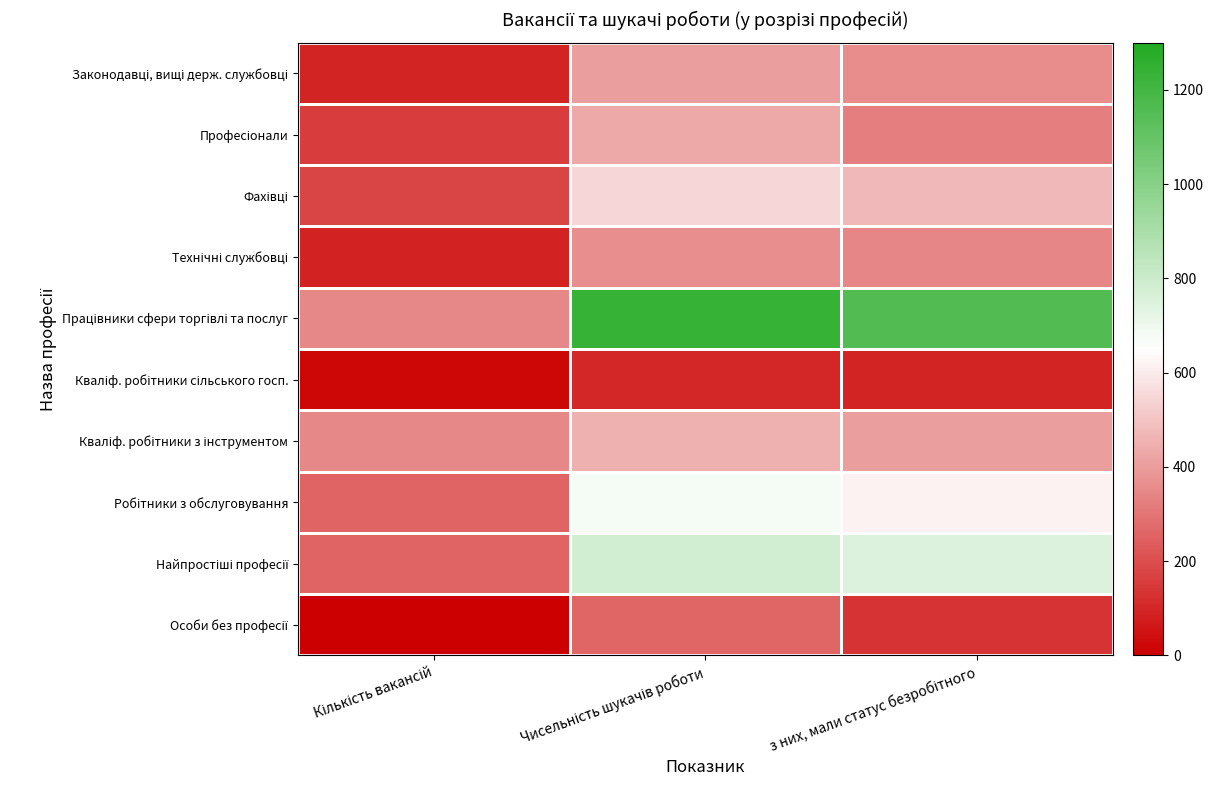

Which series has the largest range (max minus min)?

Працівники сфери торгівлі та послуг